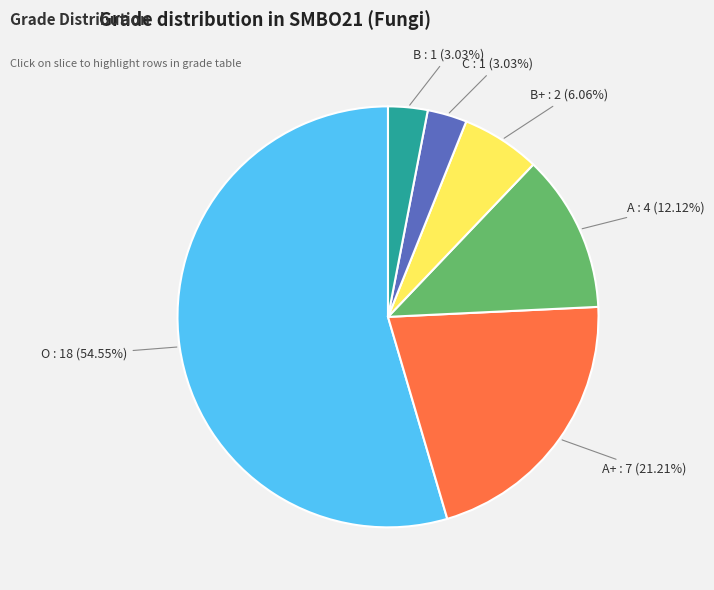

The O slice represents 55% of the pie. True or false?

True